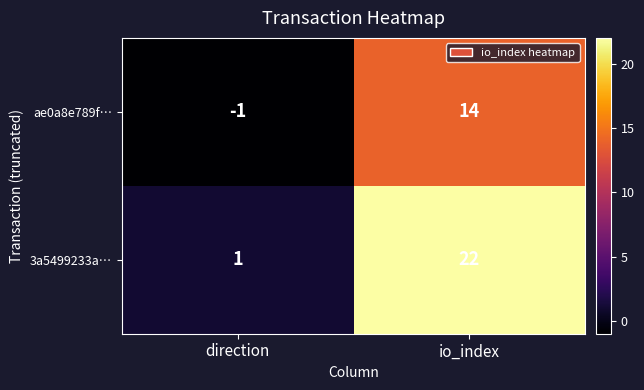

At which label does ae0a8e789f… reach its minimum?

direction